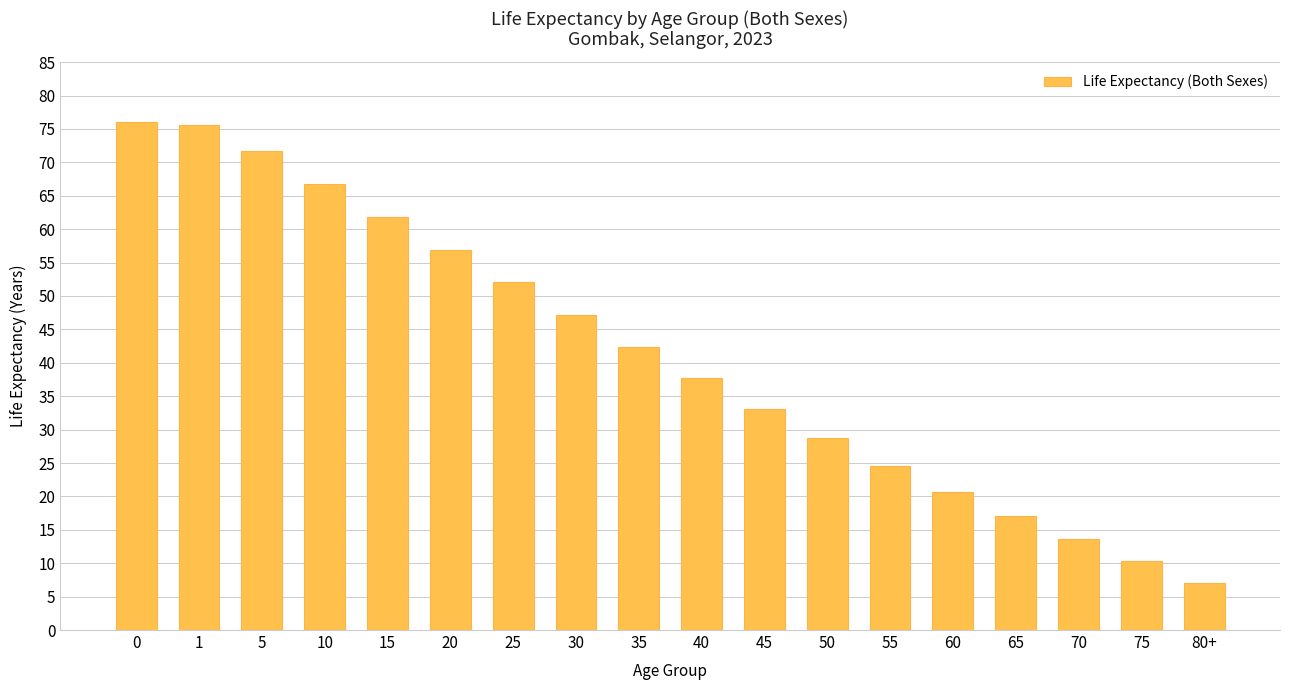

What is the difference between the values at 5 and 70?

58.1